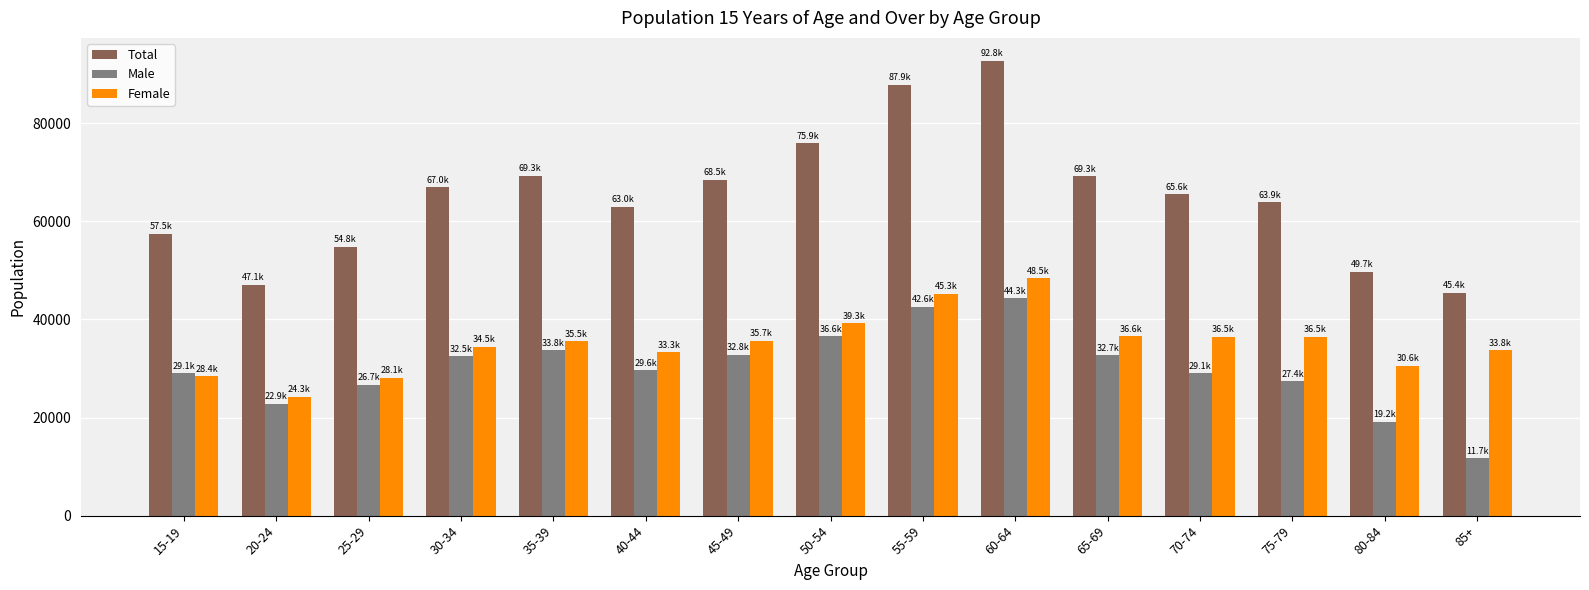

What is the value of the Male bar at the 11th from the left?

32680